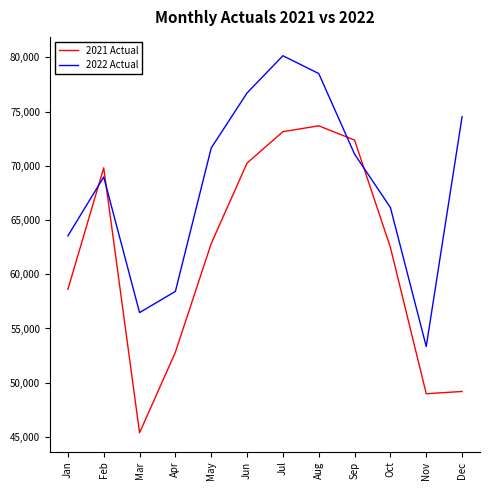

Which series has the widest spread of values?

2021 Actual